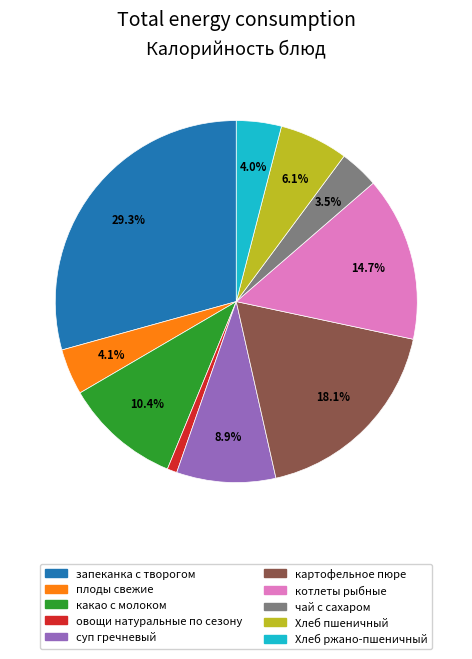

To the nearest percent, what is the difference between the Хлеб ржано-пшеничный and суп гречневый slice percentages?

5%